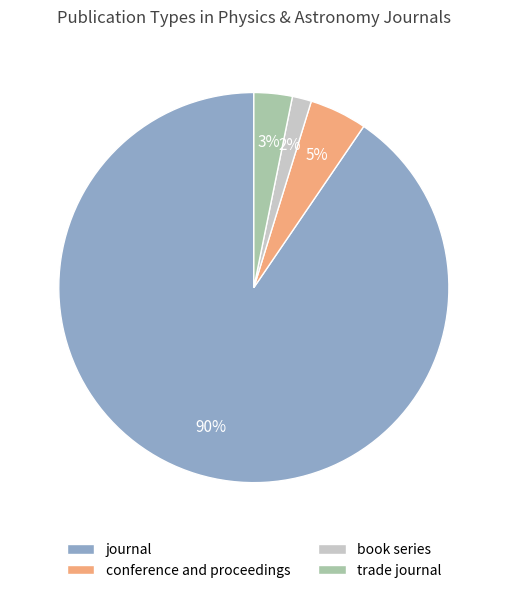

Is the sum of trade journal and conference and proceedings greater than half?

No